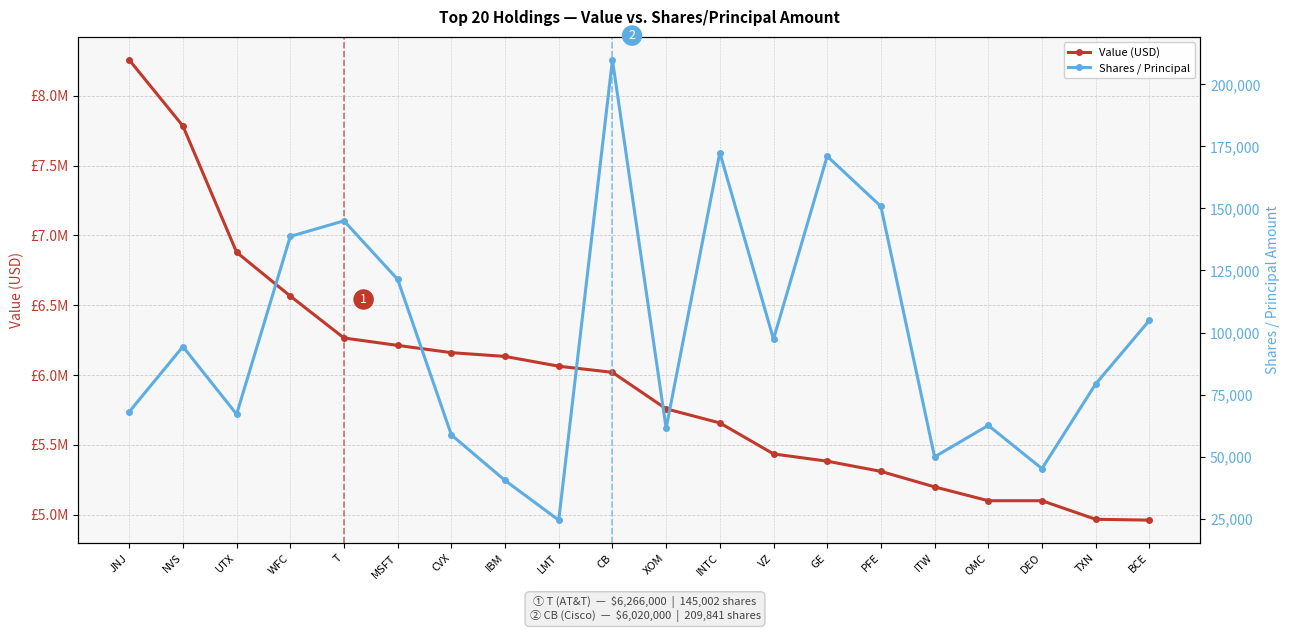

Where is Value (USD) nearest to the value 6609500?

WFC